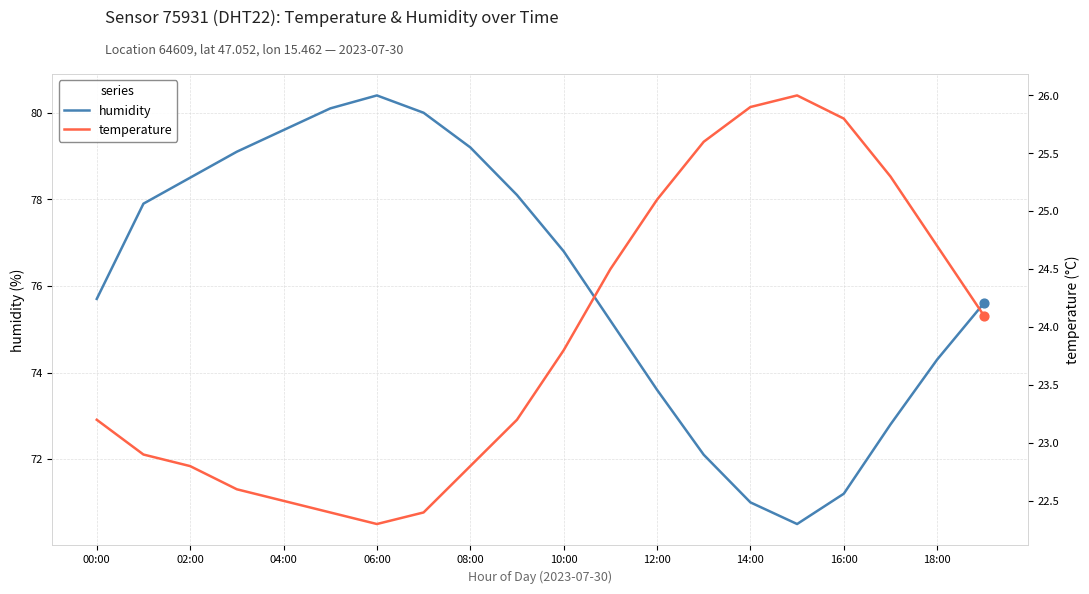

Which category has the highest value in the humidity series?

06:00